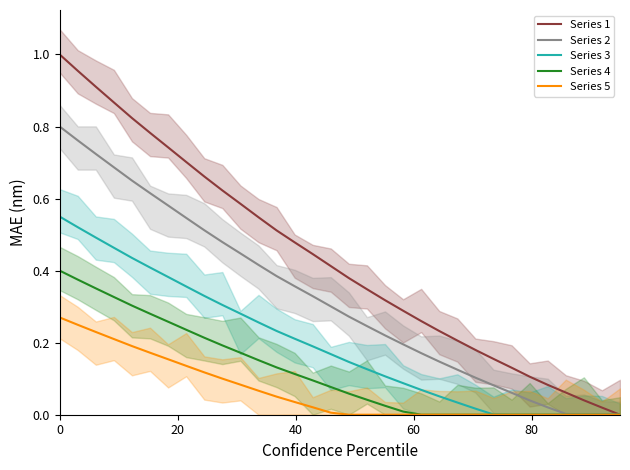

Which series has the widest spread of values?

Series 1